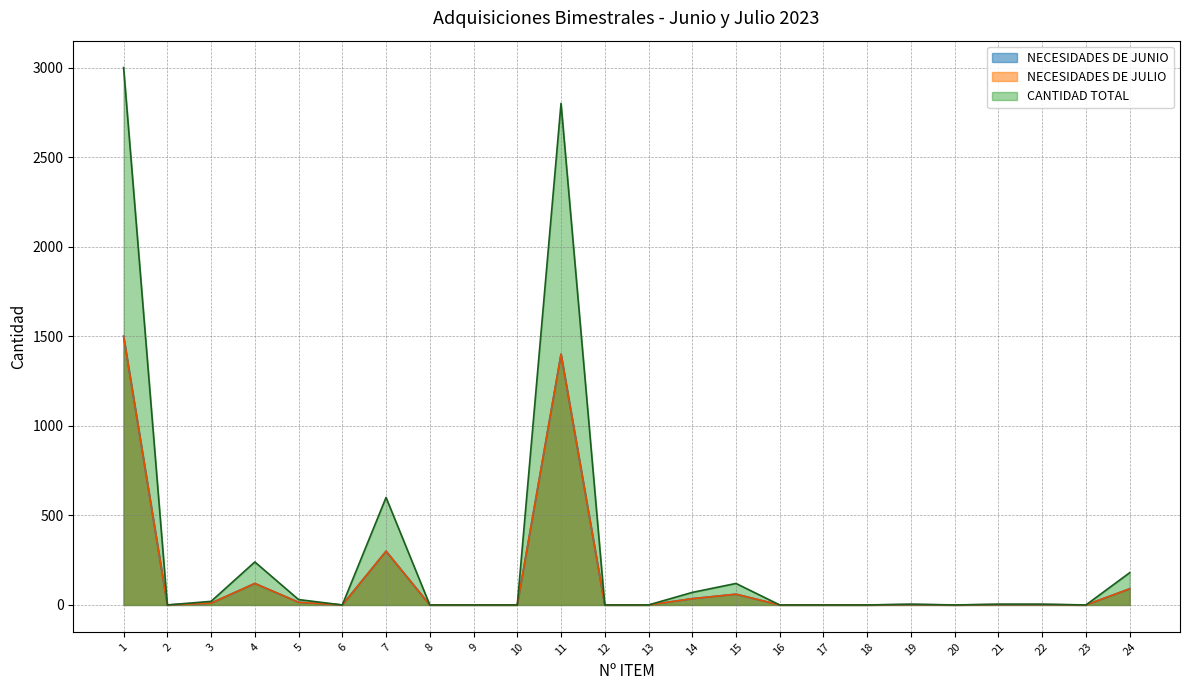

Does the chart have visible grid lines?

Yes